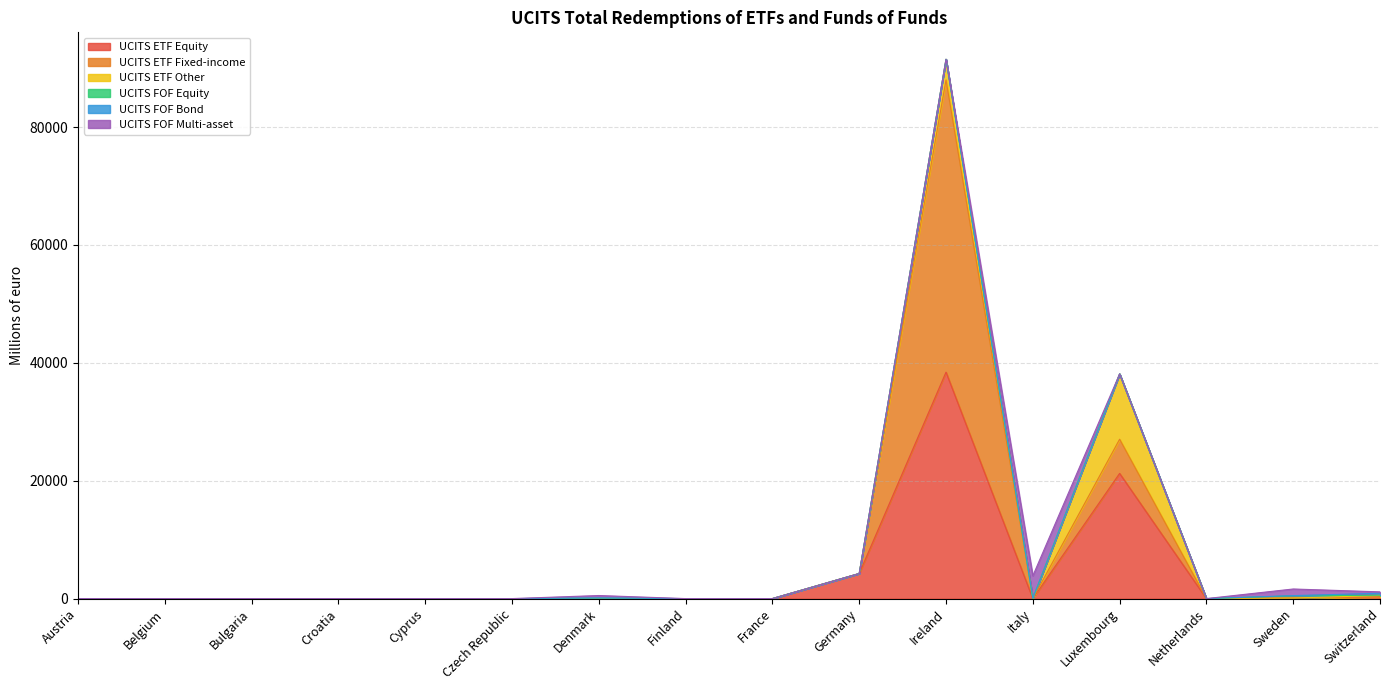

Does the chart have visible grid lines?

Yes